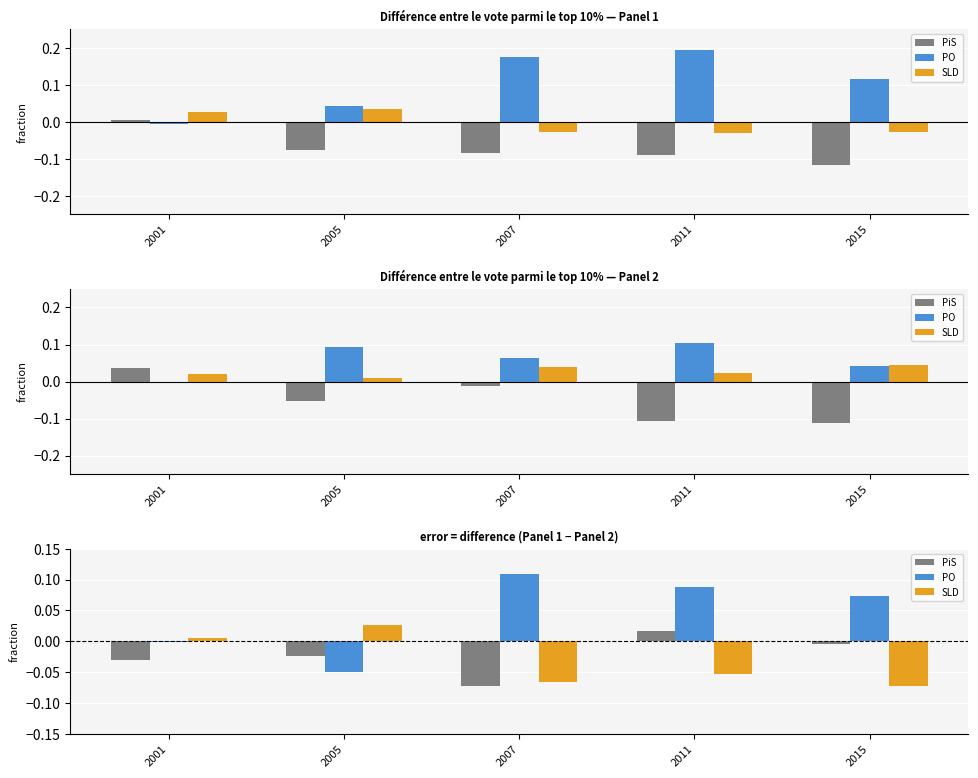

Is the value of SLD at 2015 greater than the value of PiS at 2015?

No